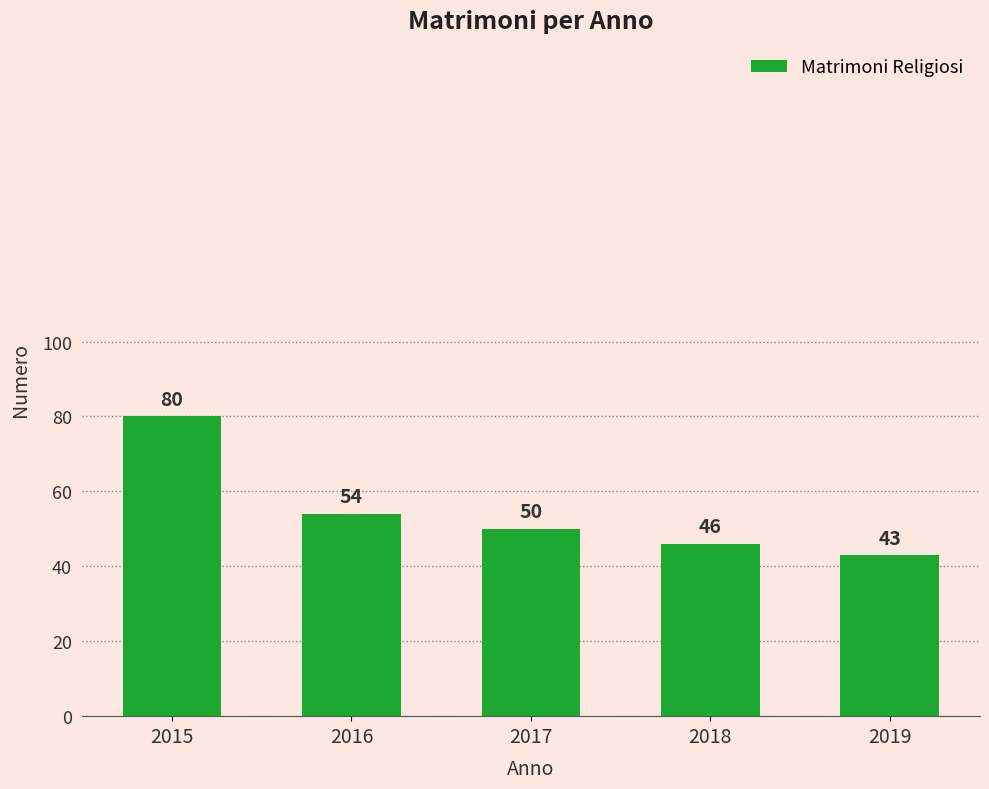

List the labels in order of value, smallest first.

2019, 2018, 2017, 2016, 2015